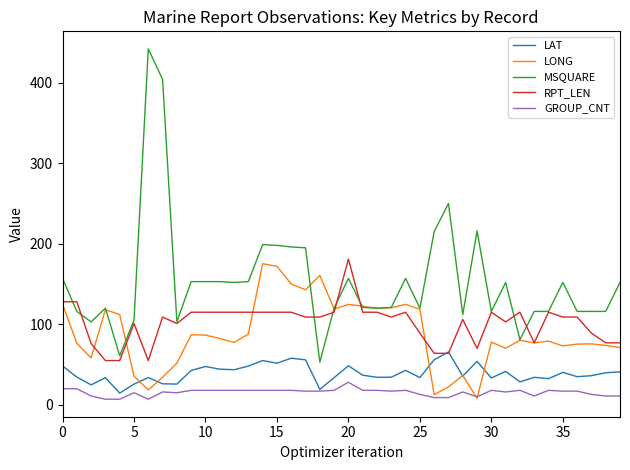

At how many categories does at least one series exceed 278?

2